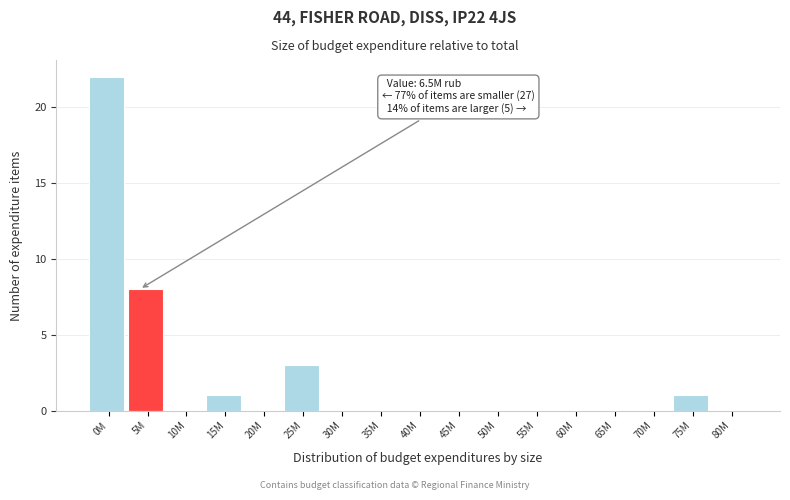

Reading left to right, extract all data points from this chart.

0M=22	5M=8	10M=0	15M=1	20M=0	25M=3	30M=0	35M=0	40M=0	45M=0	50M=0	55M=0	60M=0	65M=0	70M=0	75M=1	80M=0